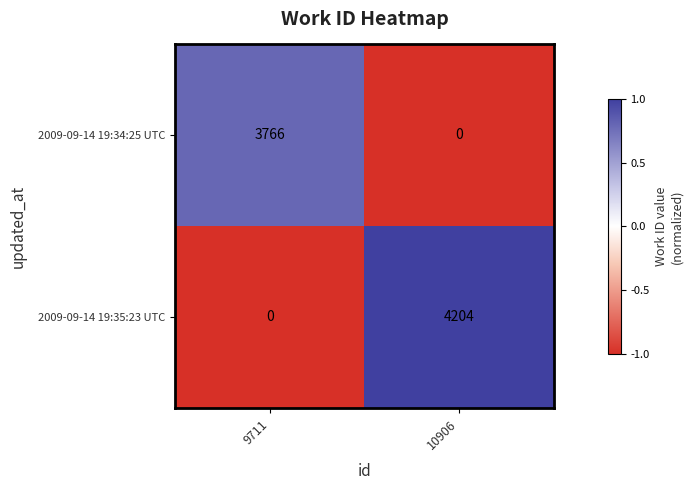

The 2009-09-14 19:34:25 UTC series shows 3766 at 9711. True or false?

True